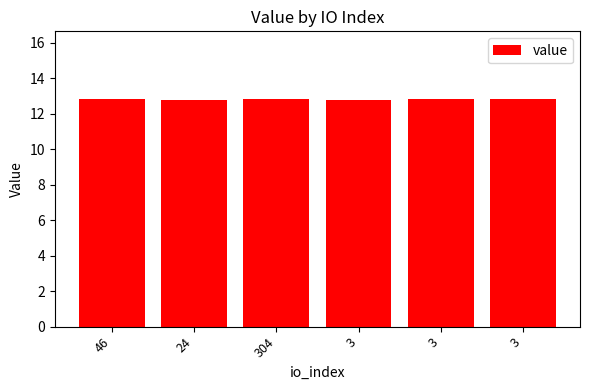

At which category does the chart reach its peak across all series?

46